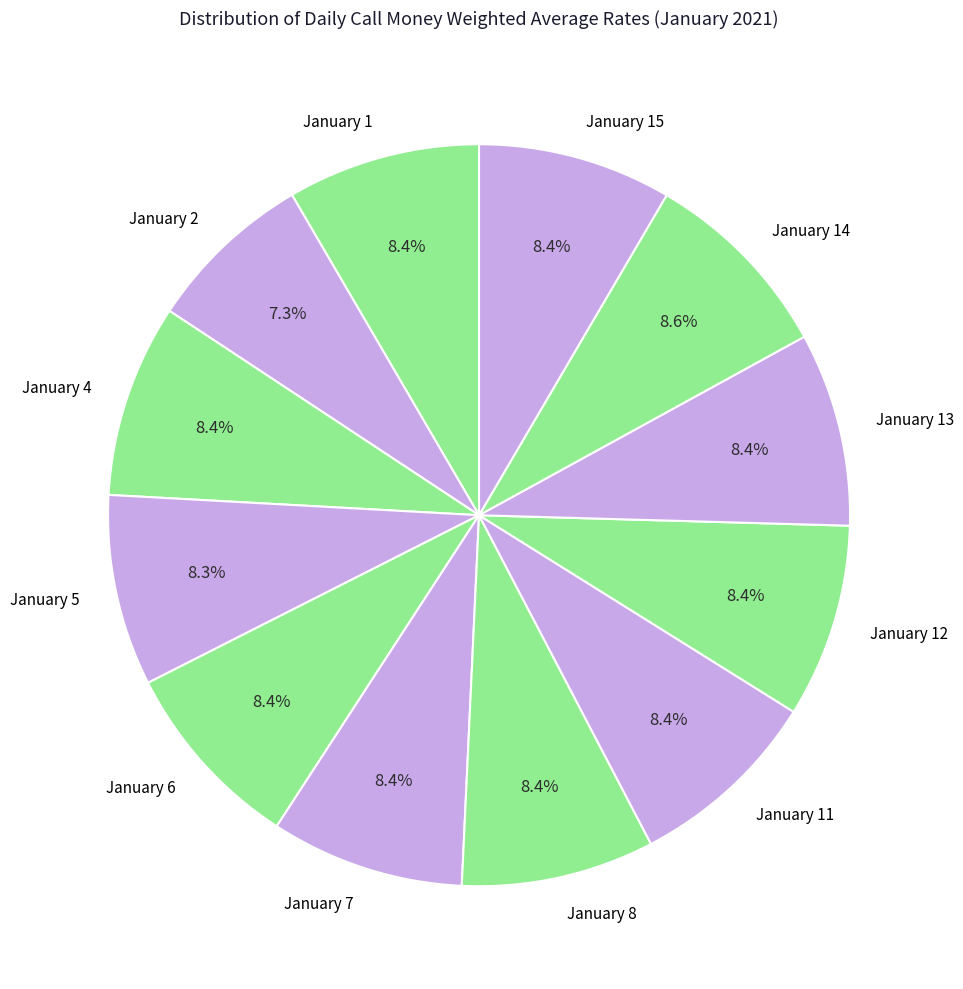

To the nearest percent, what portion does January 11 represent?

8%